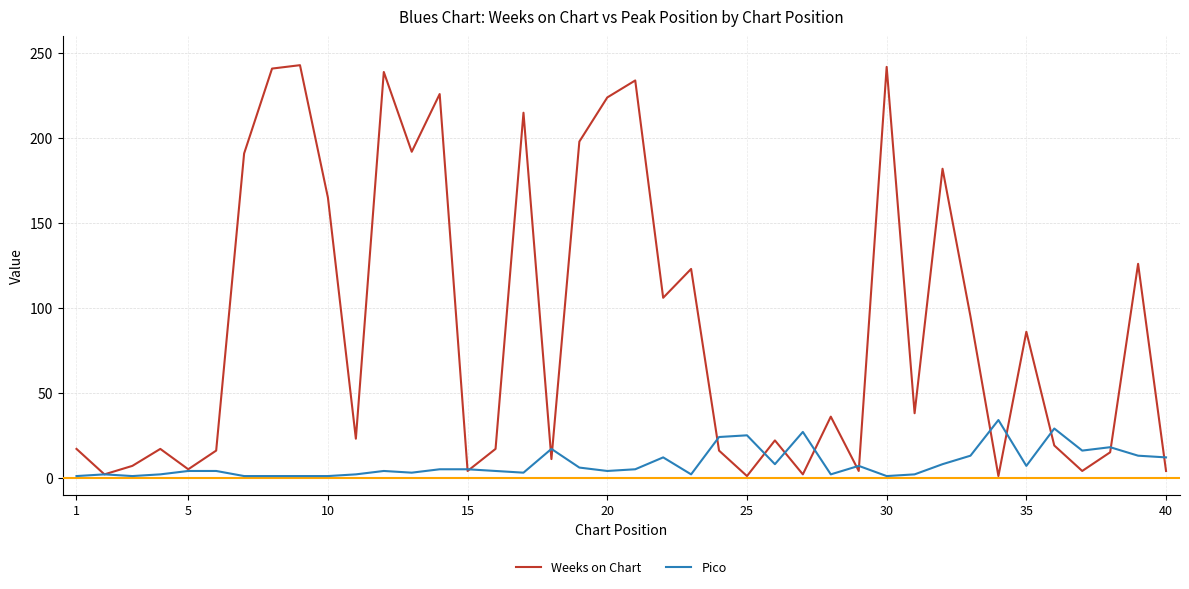

How many lines are shown in the chart?

2